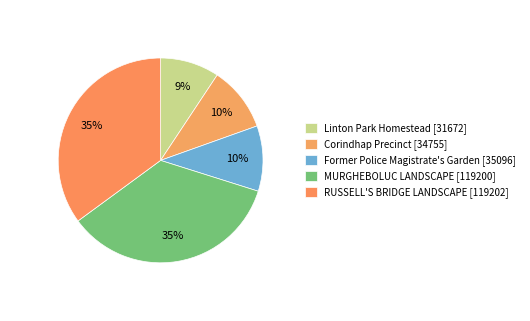

Approximately how many times larger is the value at MURGHEBOLUC LANDSCAPE compared to Corindhap Precinct?

3.4